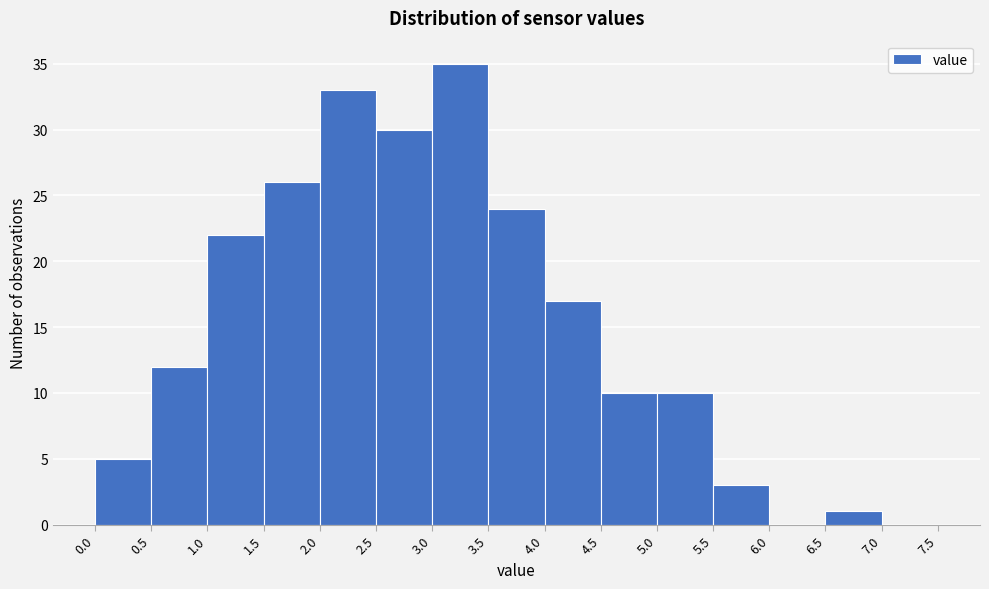

Over which range of the x-axis is the bar tallest?

3.0 to 3.5